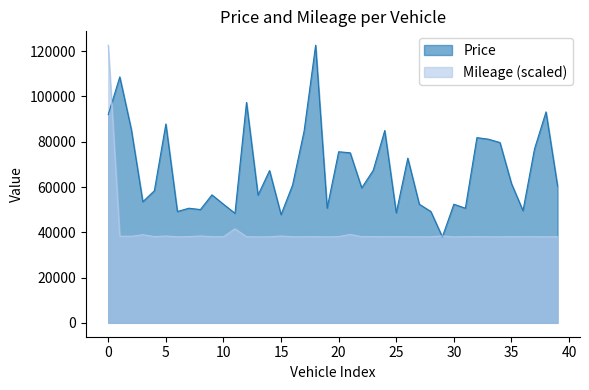

Rank the series by their average value, from highest to lowest.

Price, Mileage (scaled)